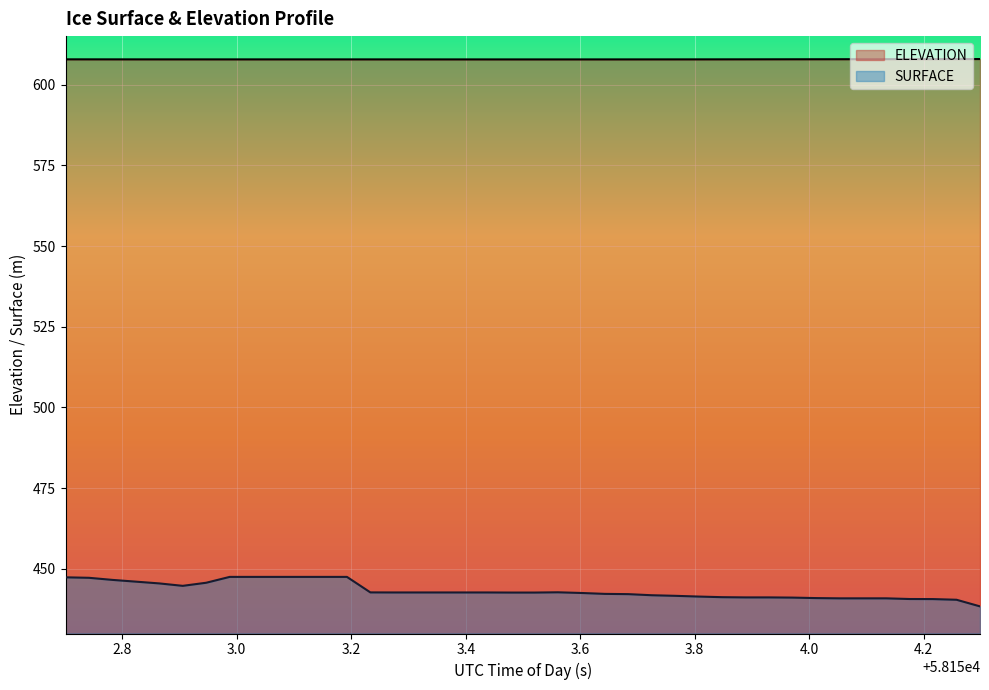

Rank the series at 58153.8068 from highest to lowest value.

ELEVATION, SURFACE